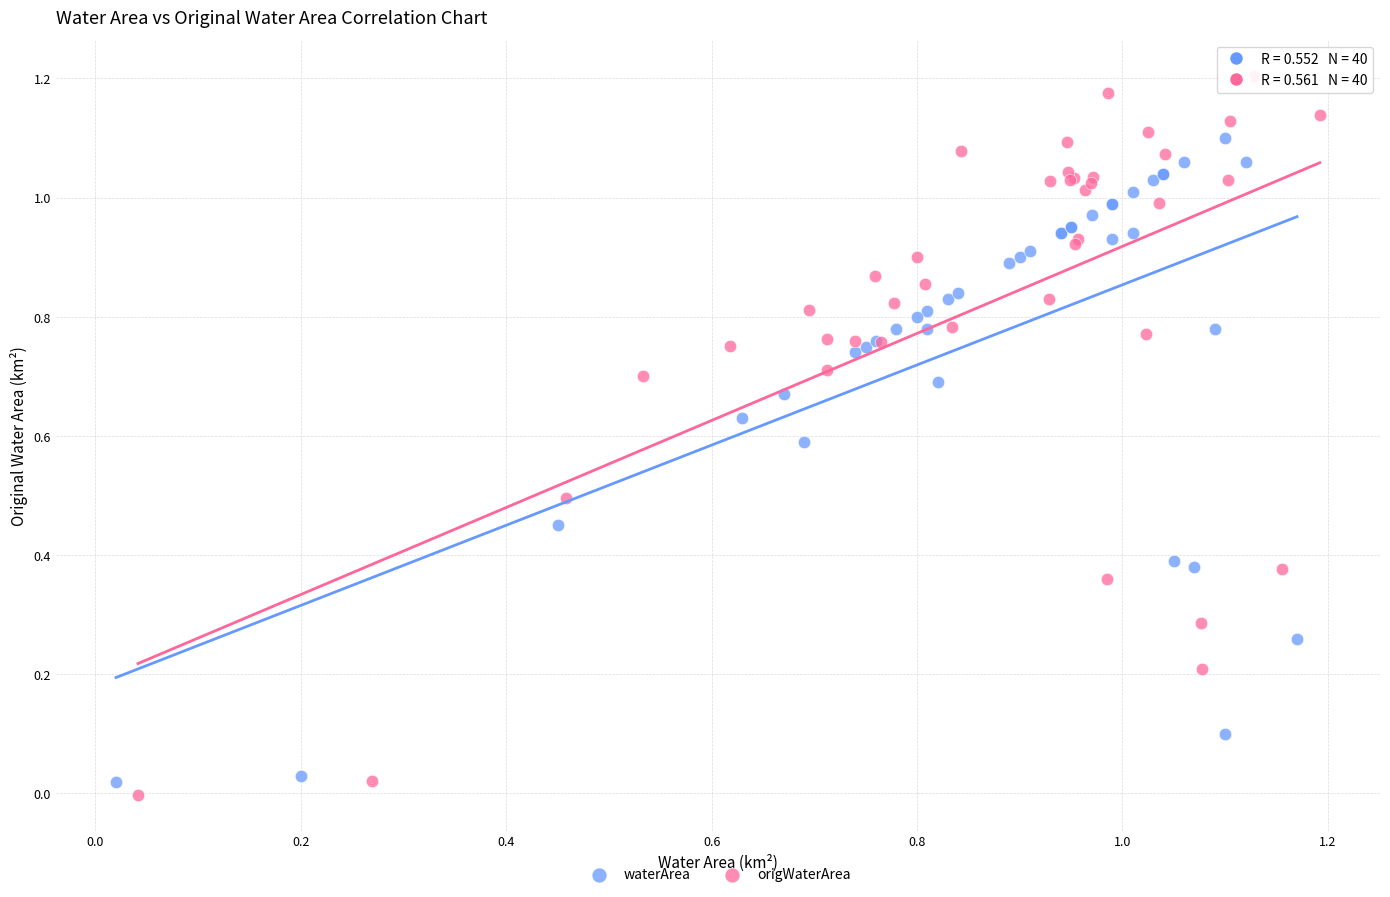

Which series has the largest Y range (max minus min)?

origWaterArea